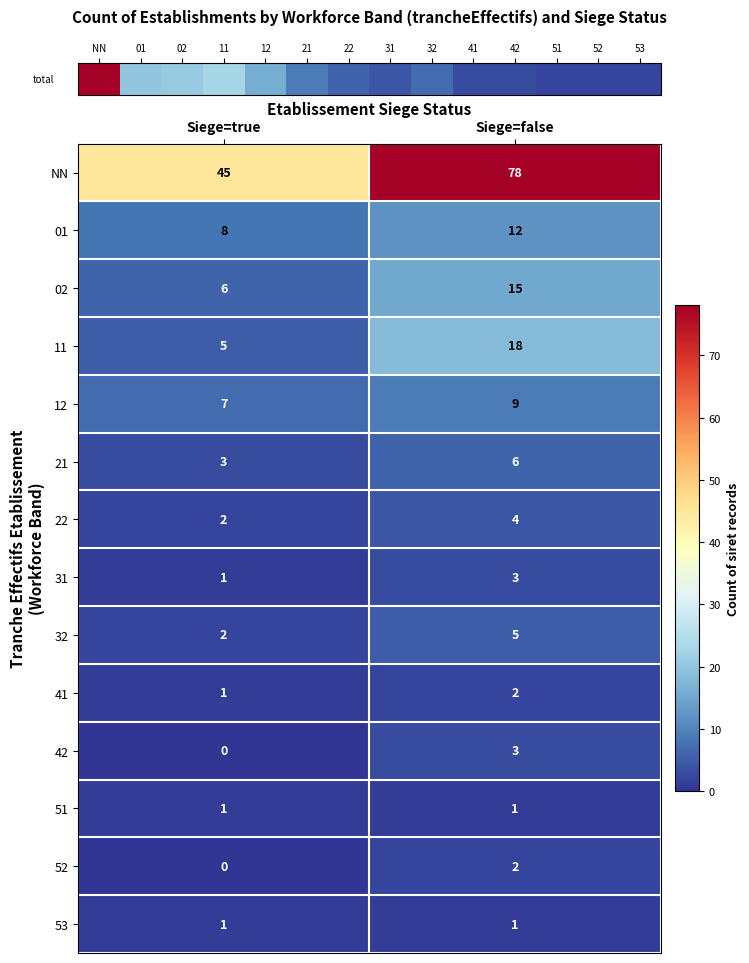

How many series are shown in this chart?

14